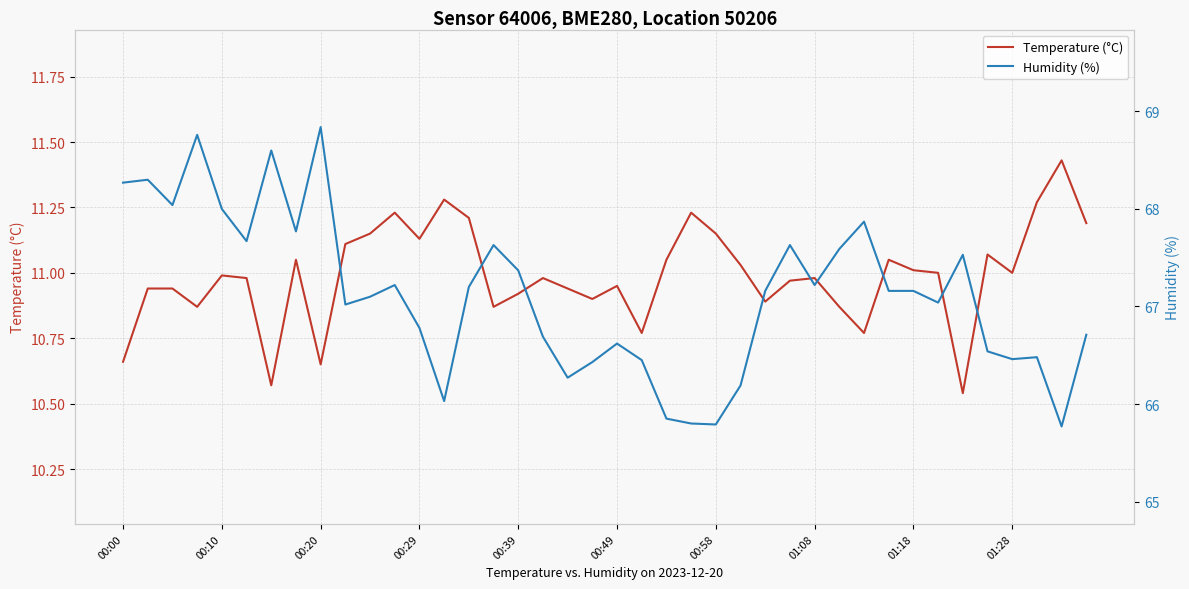

What is the difference between the maximum and minimum values in the Humidity (%) series?

3.1